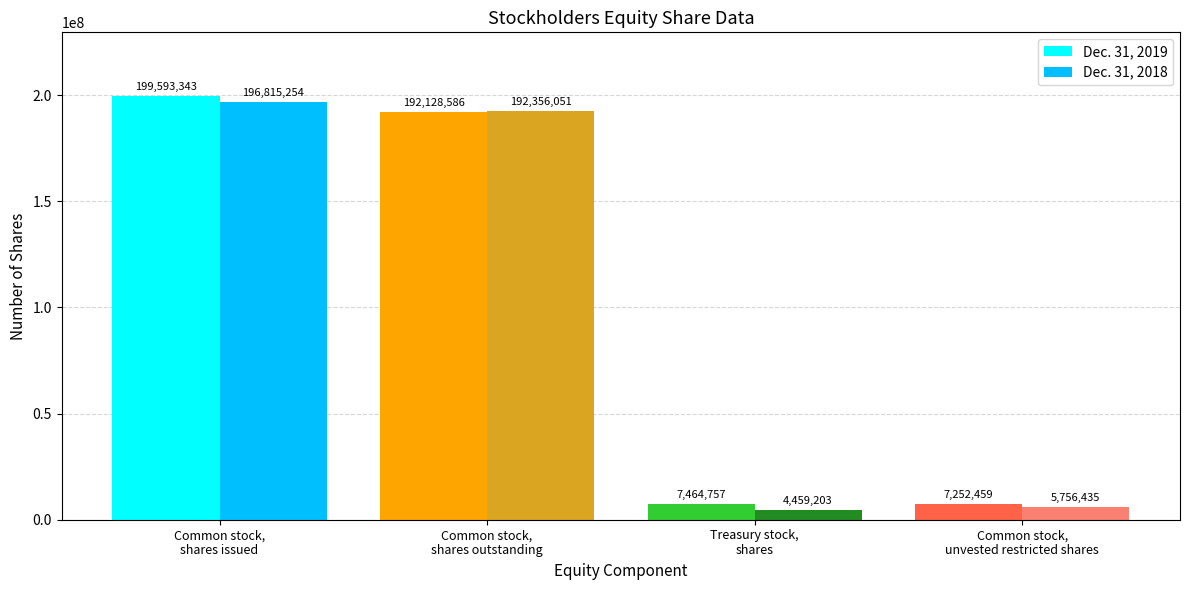

The Dec. 31, 2019 series shows 309026767 at Common stock,
shares issued. True or false?

False